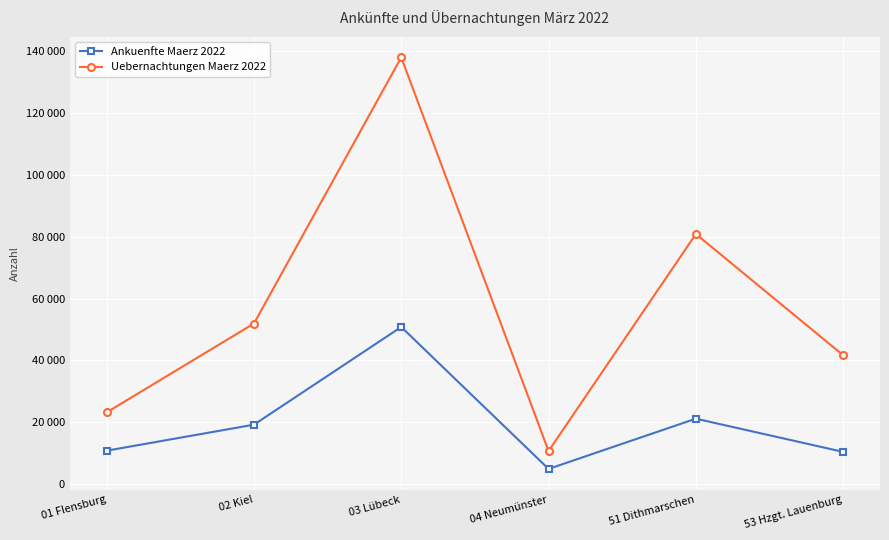

At which category is the sum across all series the highest?

03 Lübeck